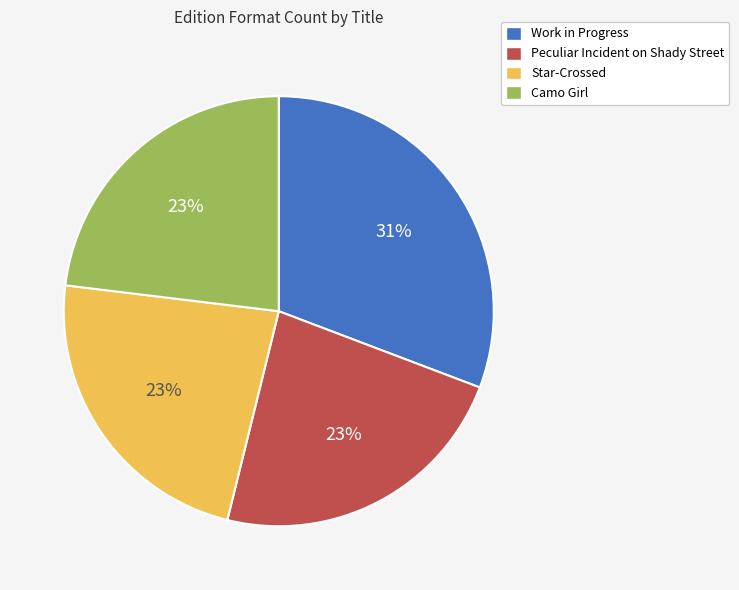

Is Star-Crossed the majority of the pie?

No